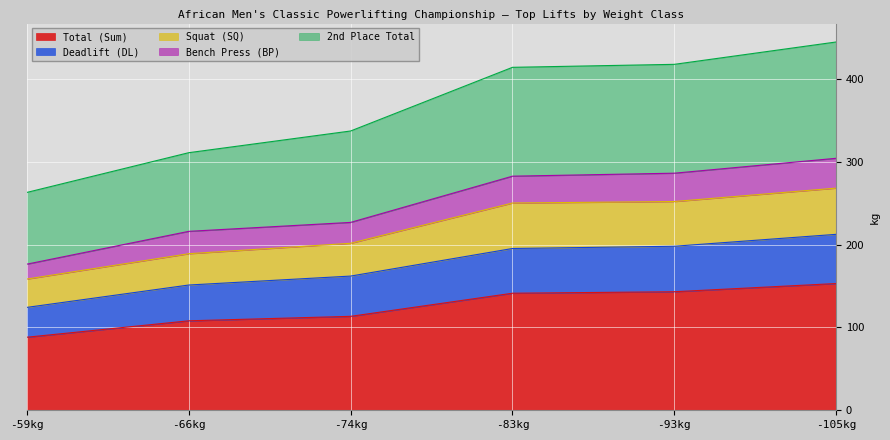

The value of Total (Sum) at -74kg is 202.3. True or false?

False